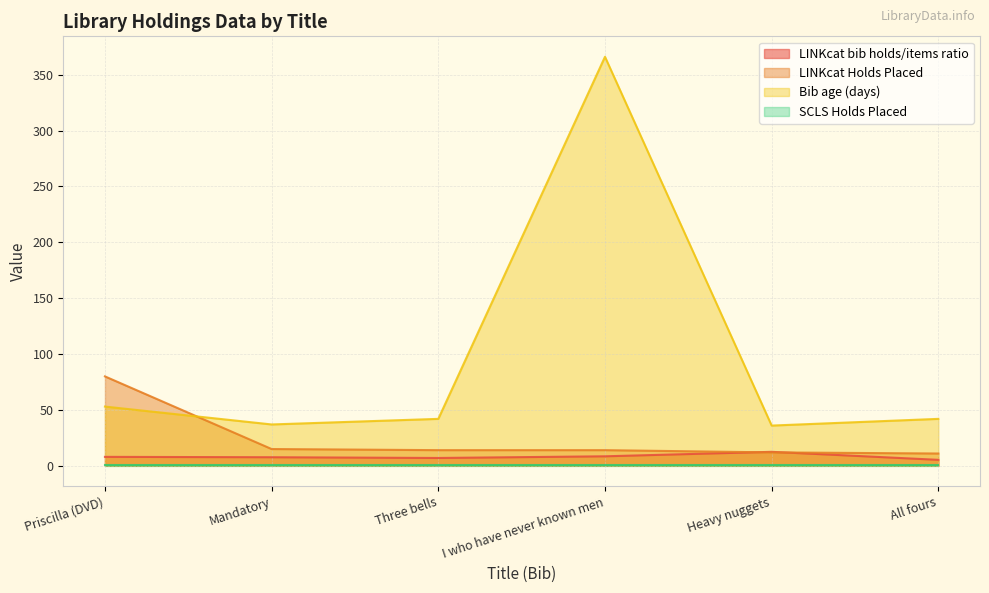

Where is the first local maximum for LINKcat bib holds/items ratio?

Heavy nuggets